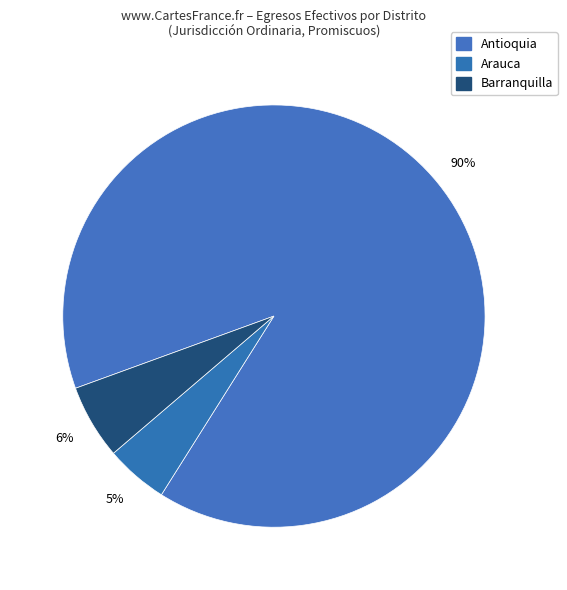

Is it true that Barranquilla is 6% of the pie?

True